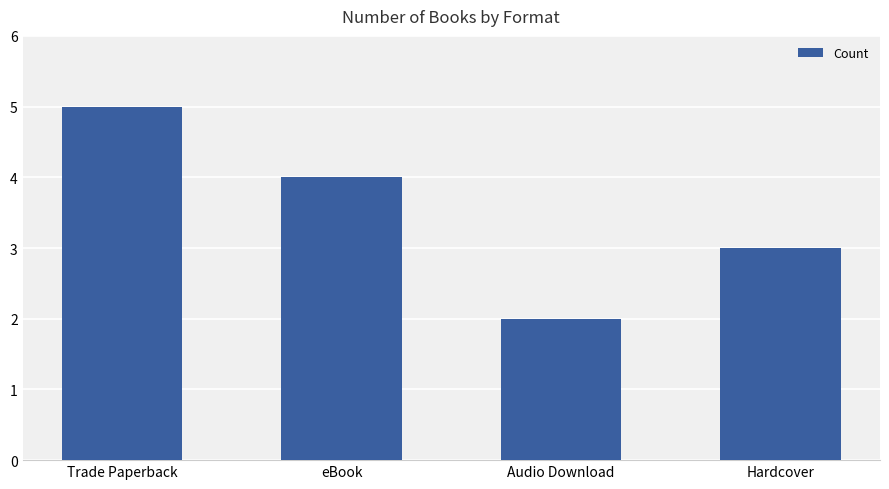

What is the label of the 4th bar from the left?

Hardcover